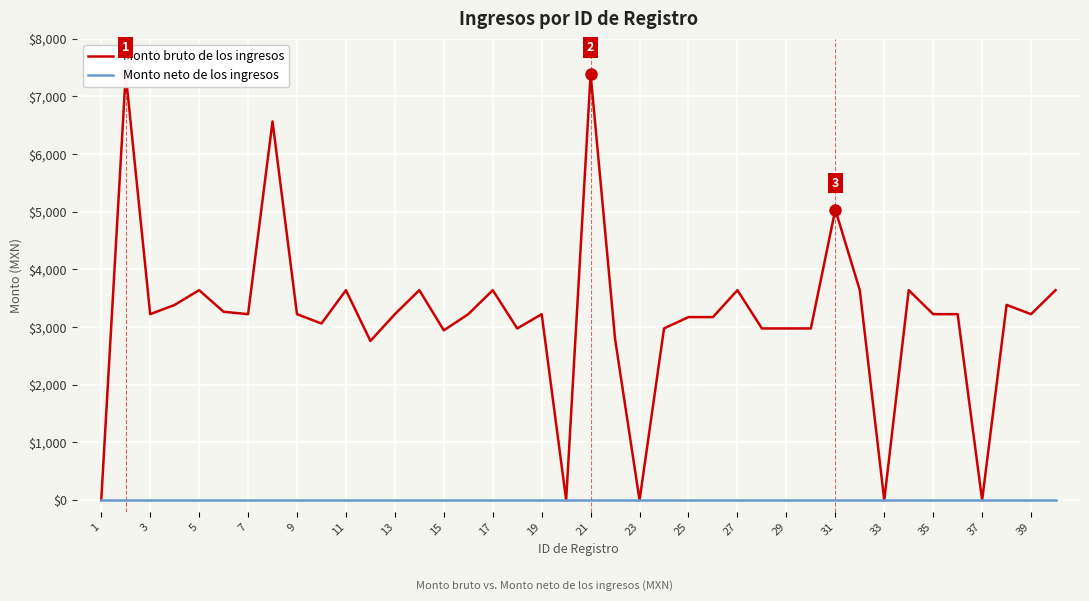

List the series in order of their peak value, highest first.

Monto bruto de los ingresos, Monto neto de los ingresos